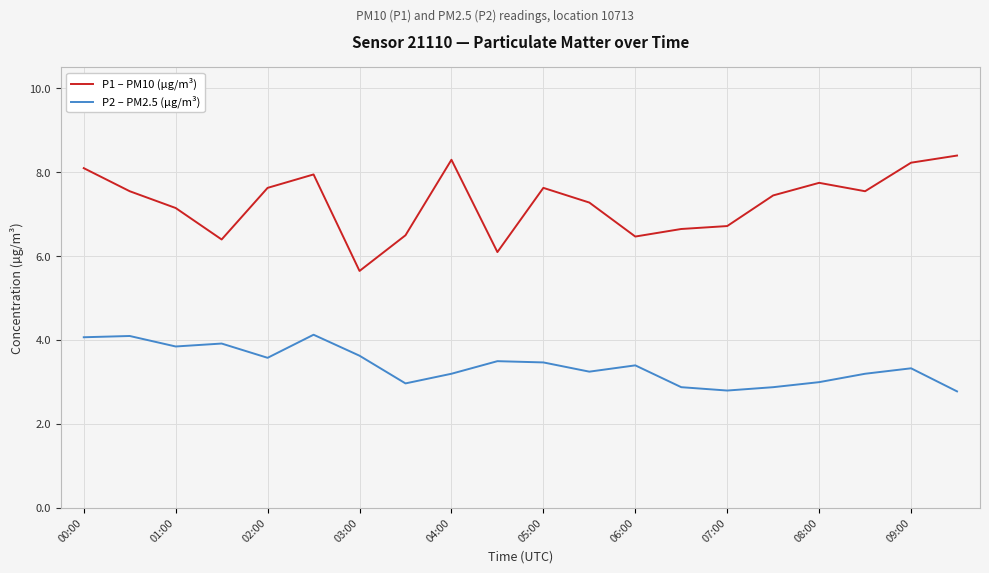

What is the minimum value for P2 – PM2.5 (µg/m³)?

2.8